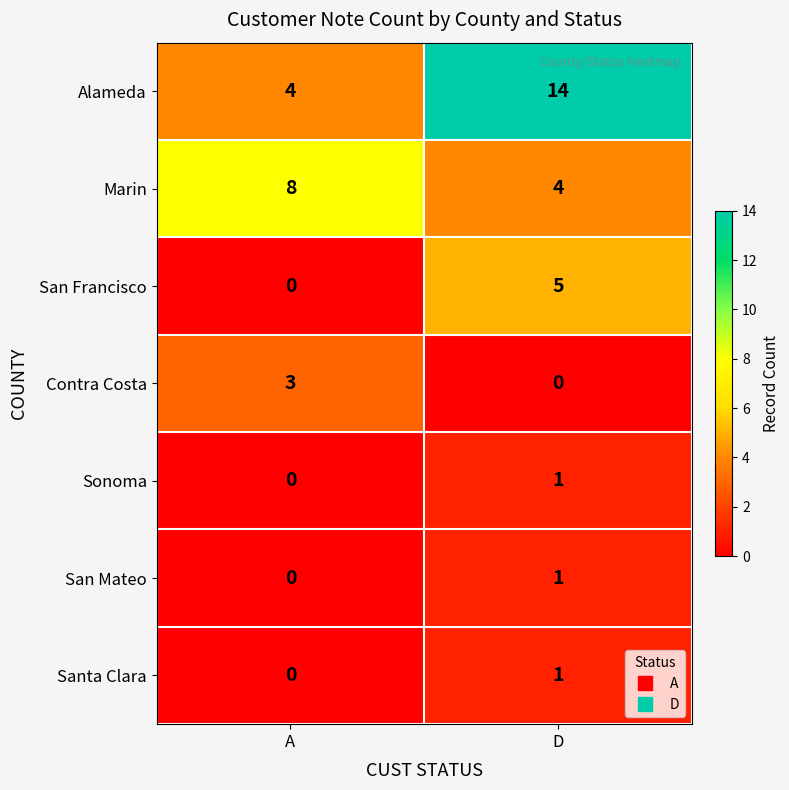

What is the average value of the Alameda series?

9